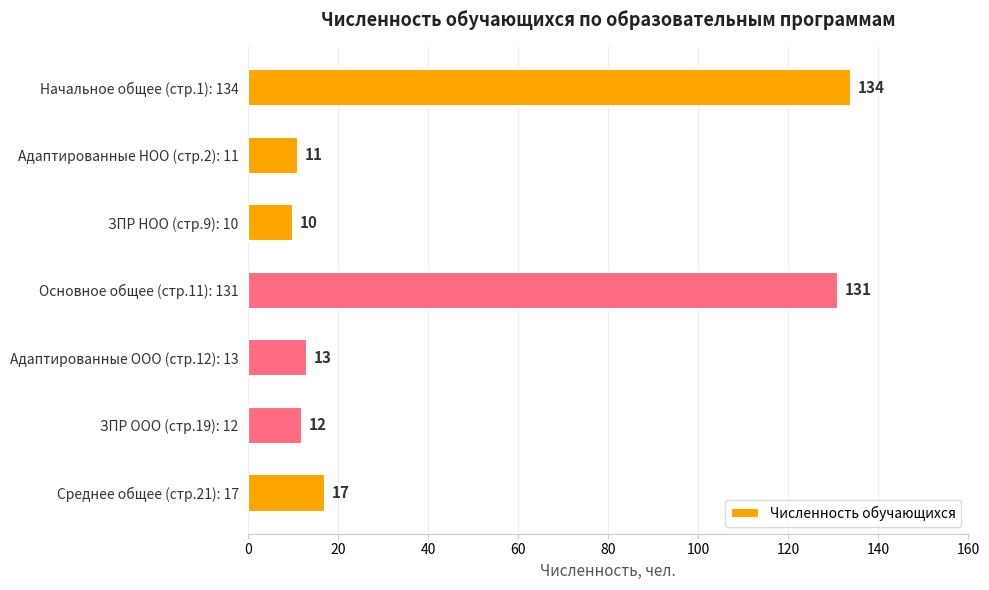

List the labels in order of value, largest first.

Начальное общее (стр.1): 134, Основное общее (стр.11): 131, Среднее общее (стр.21): 17, Адаптированные ООО (стр.12): 13, ЗПР ООО (стр.19): 12, Адаптированные НОО (стр.2): 11, ЗПР НОО (стр.9): 10